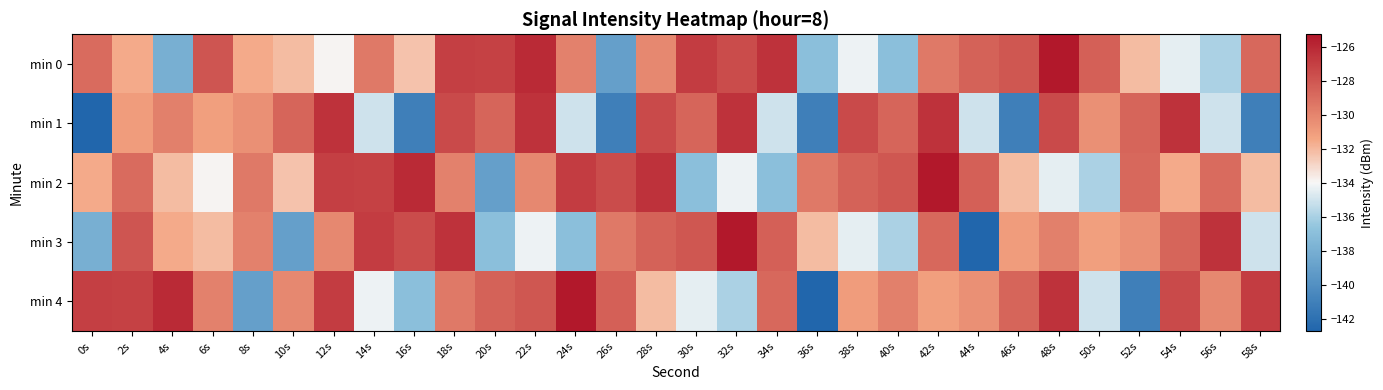

What is the total value across all series at 4s?

-657.4